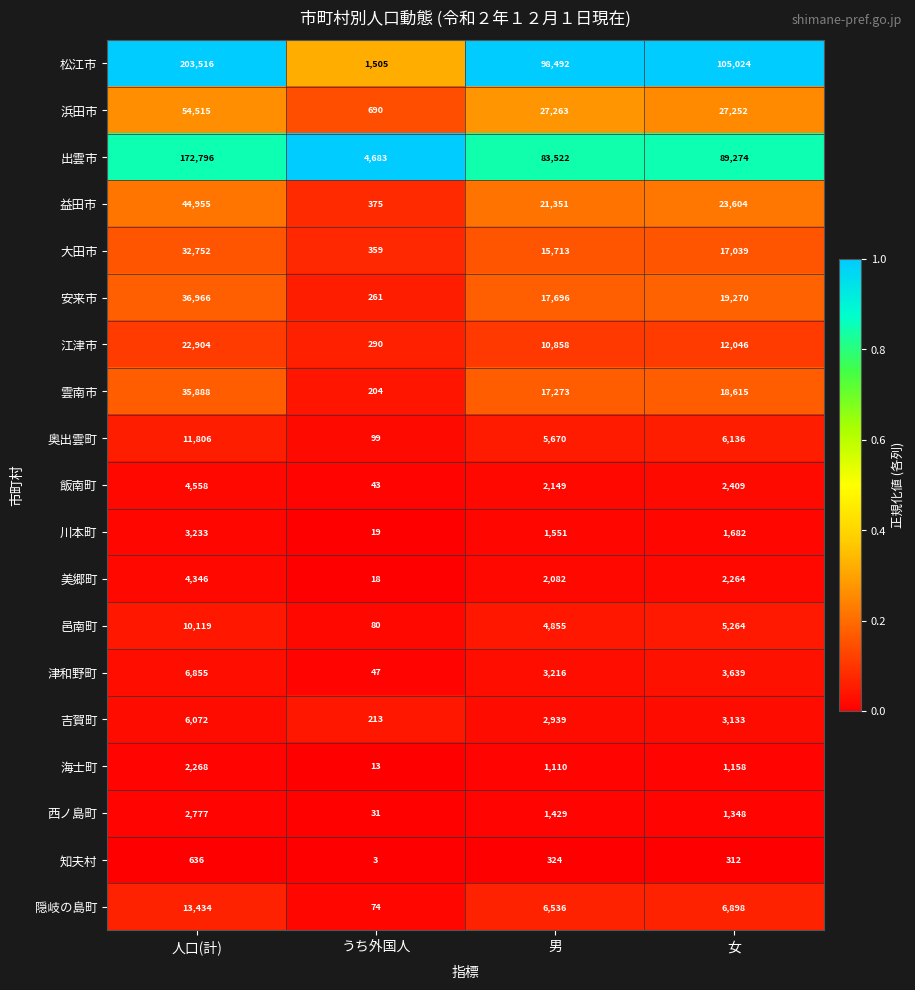

Which series has the widest spread of values?

松江市